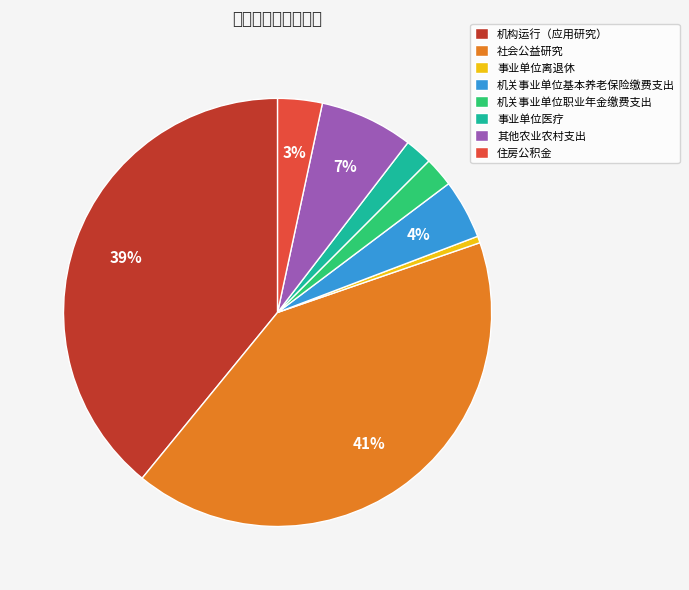

Does 机关事业单位基本养老保险缴费支出 account for over 50% of the chart?

No